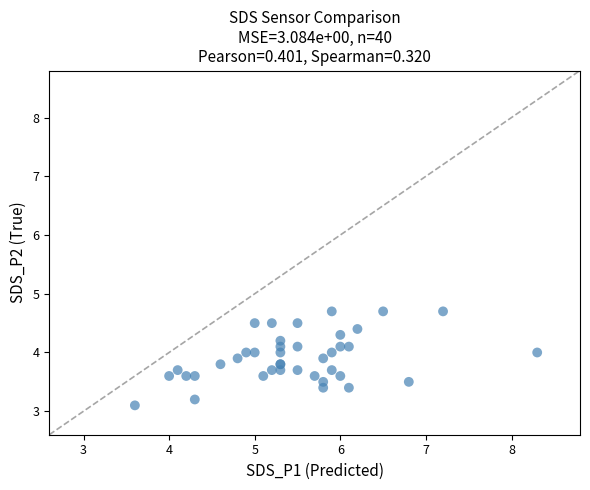

What Y value in the scatter plot is closest to 3?

3.1